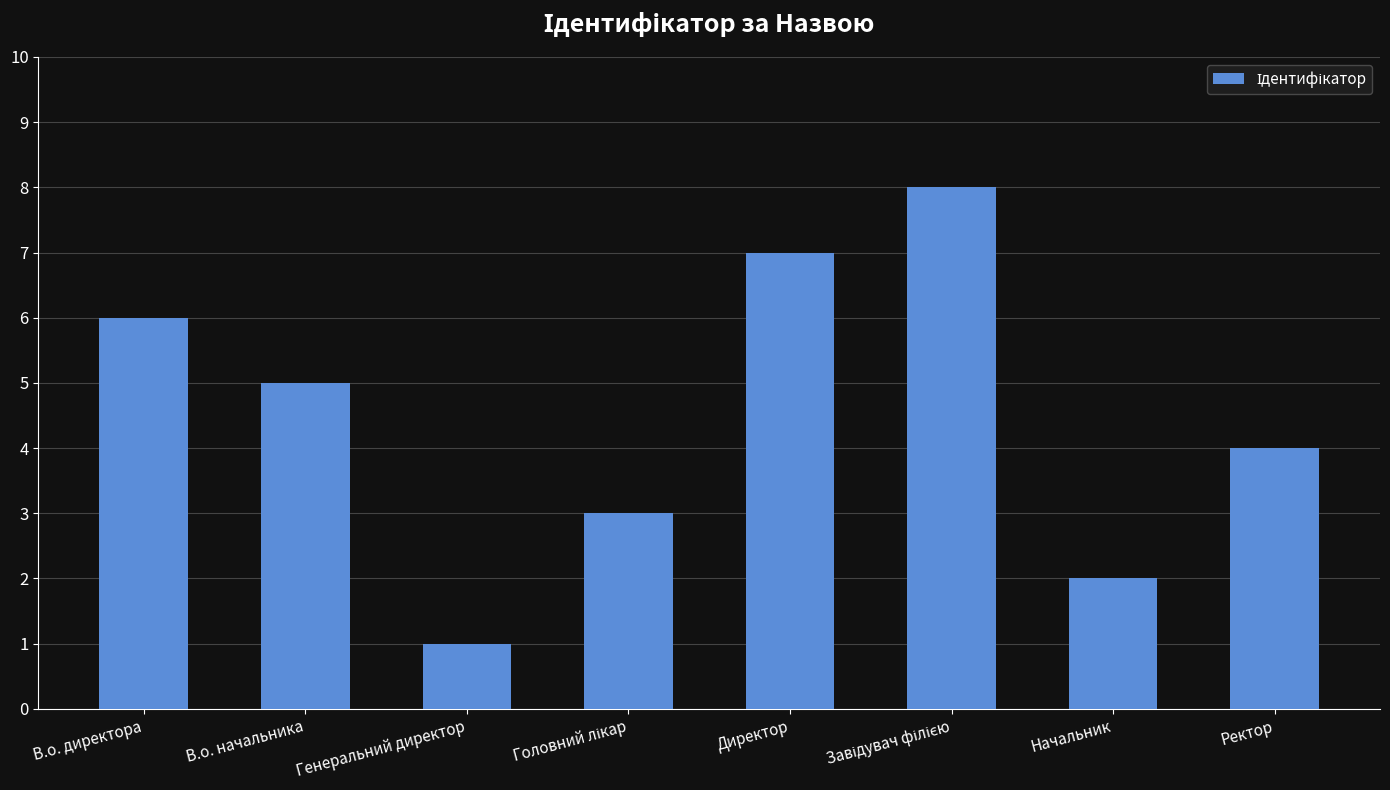

What is the change in value from Начальник to Ректор?

+2